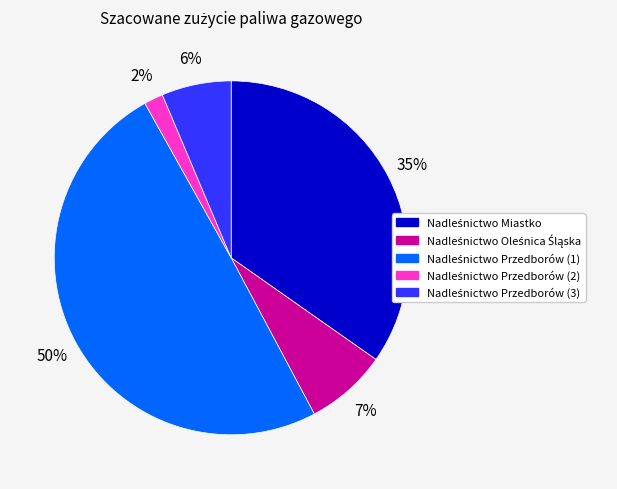

To the nearest percent, what is the difference between the largest and smallest slice percentages?

48%